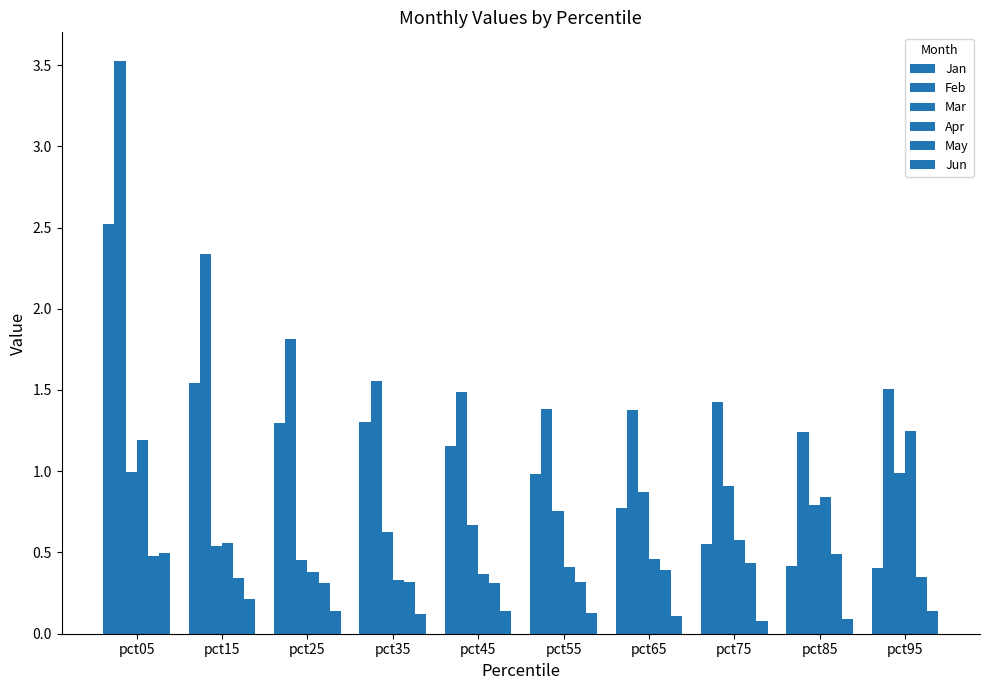

What is the value of the May bar at the 1st from the left?

0.5